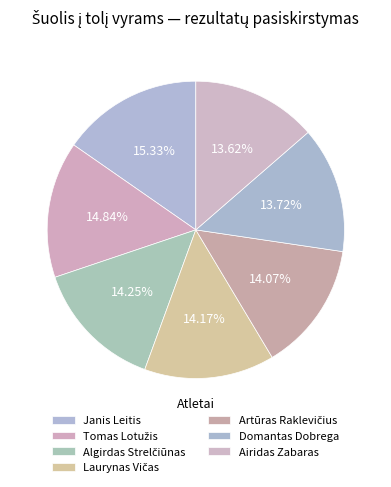

How many segments does this pie chart have?

7